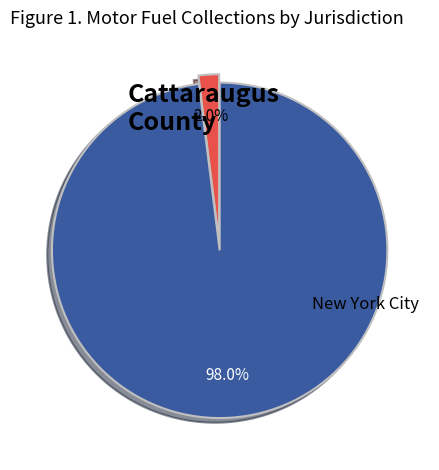

Is there a majority slice in this chart?

Yes